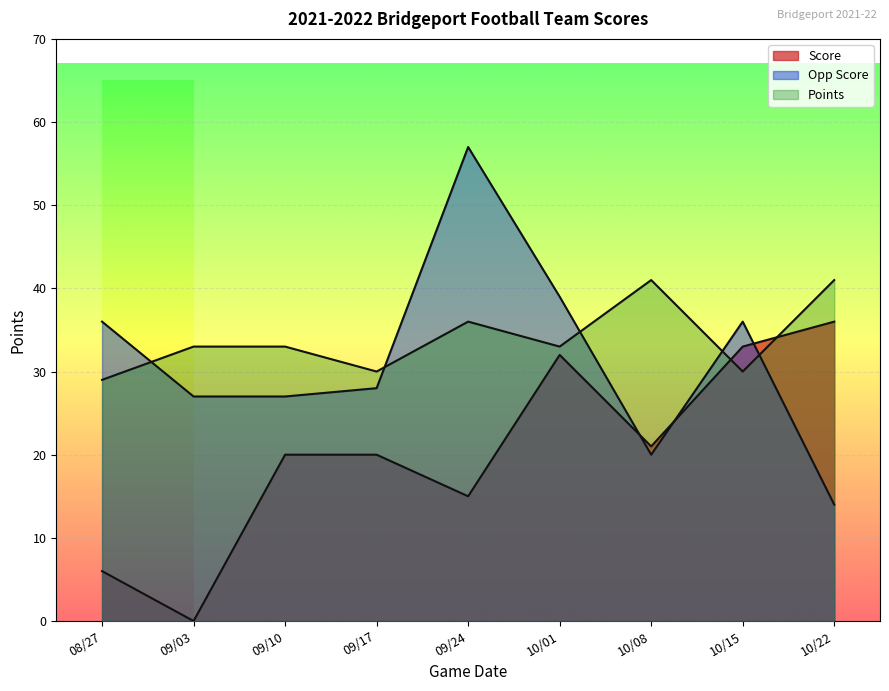

Does the chart display data point markers on the line(s)?

No